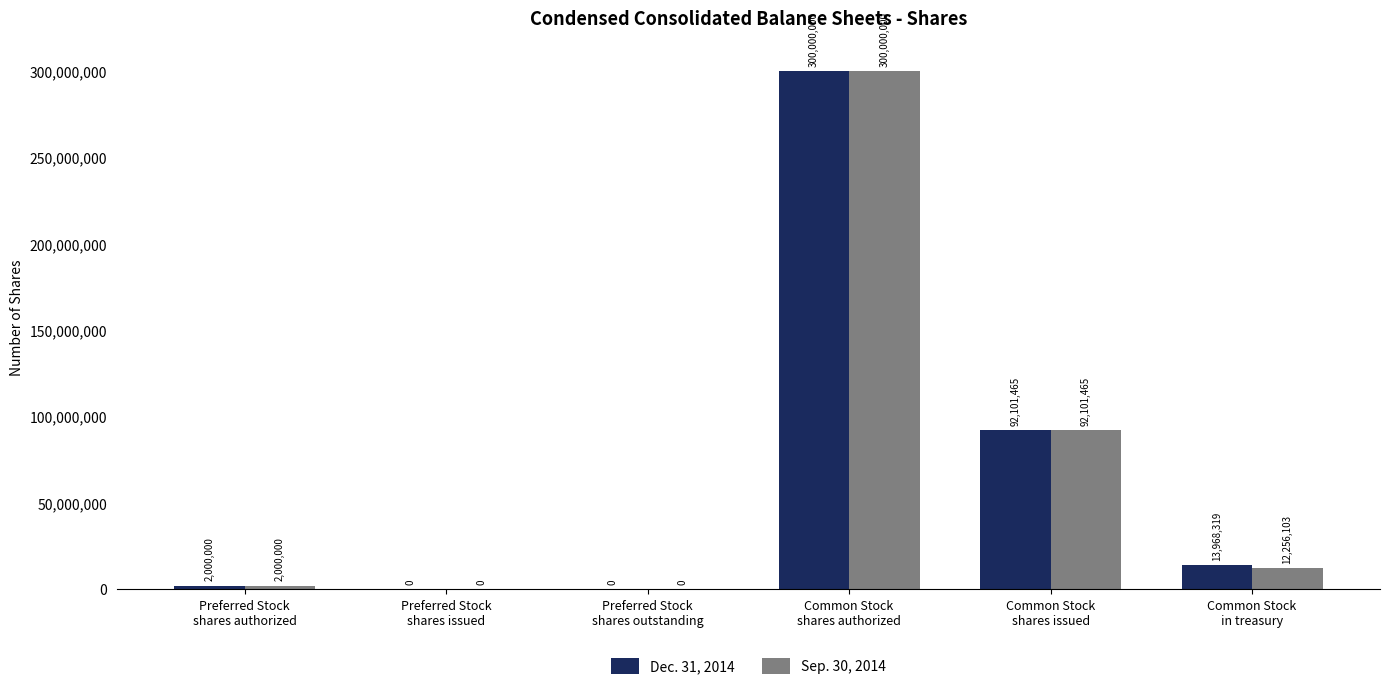

What is the sum of all Sep. 30, 2014 values?

406357568